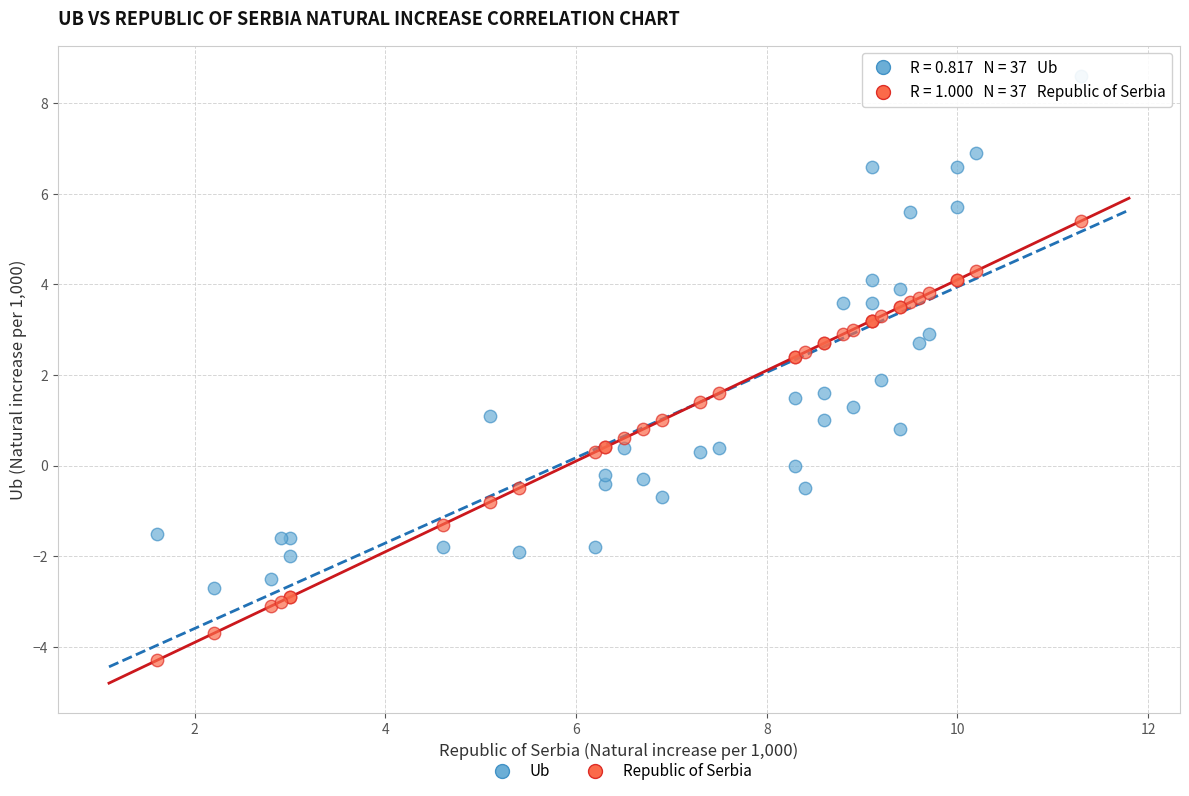

What is the X range (max minus min) for the scatter plot?

9.7